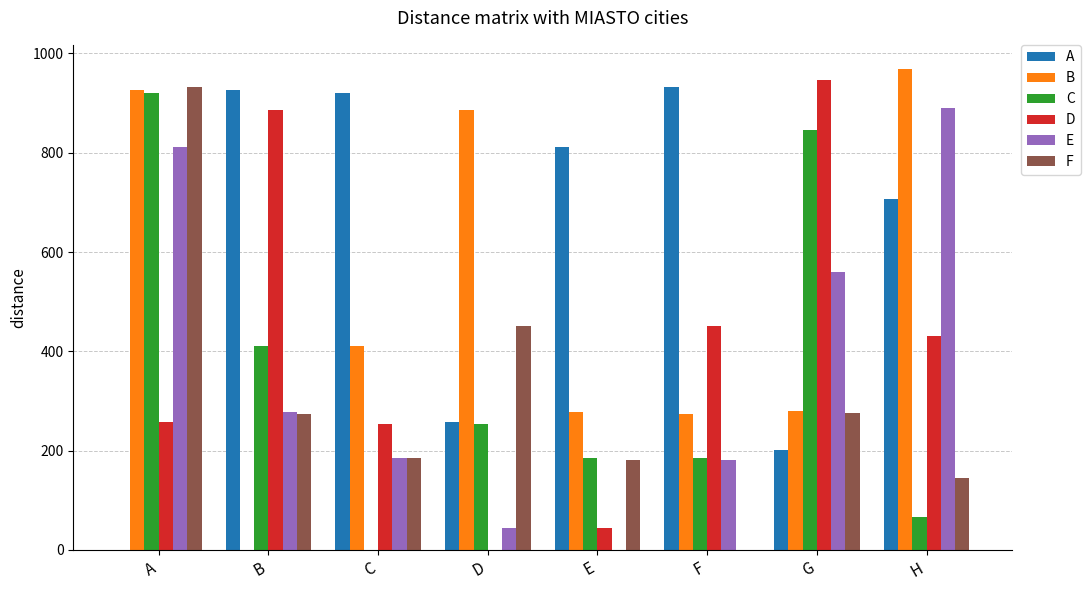

What is the sum of the C values at F and E?

371